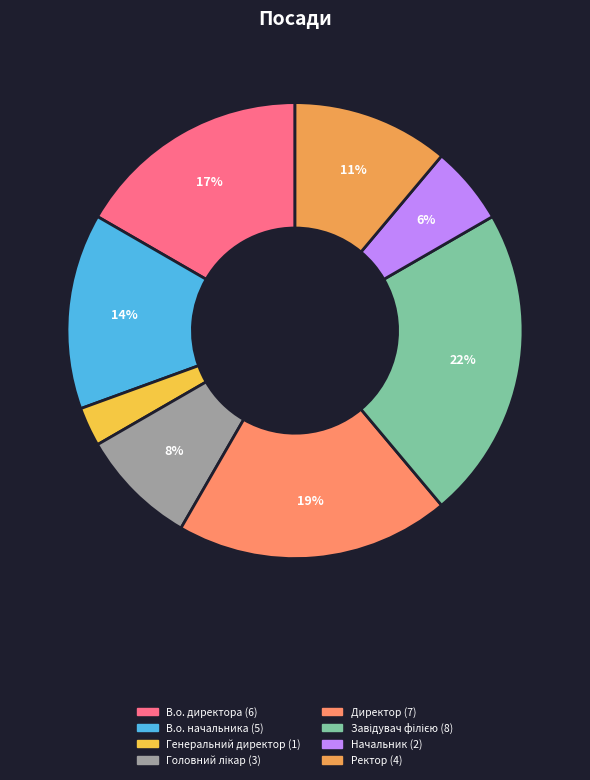

Between Завідувач філією and Начальник, which is larger?

Завідувач філією